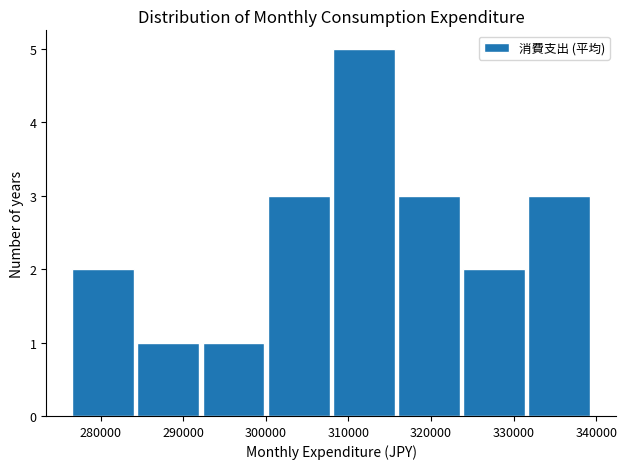

What is the height of the bar covering 316000 to 324000 on the x-axis? Neither the bar edges nor the heights are printed on the chart, so give them approximately, as read against the axes.

3